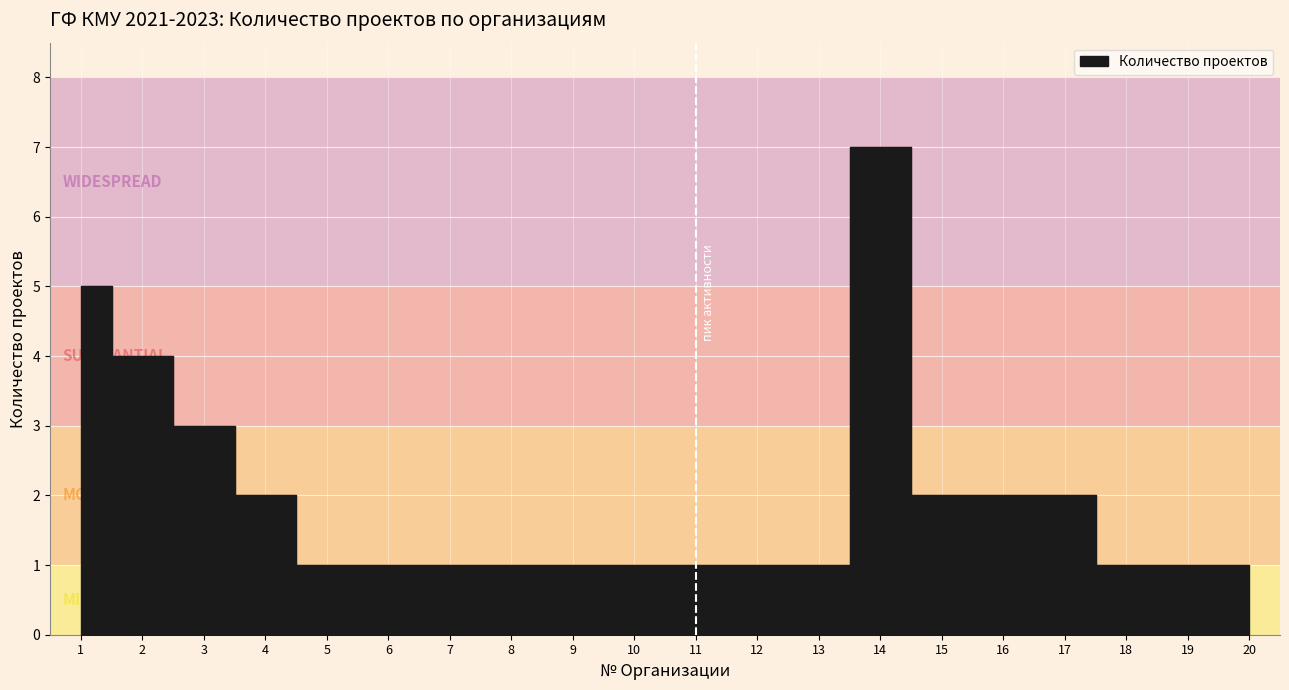

What is the change in value from 8 to 14?

+6